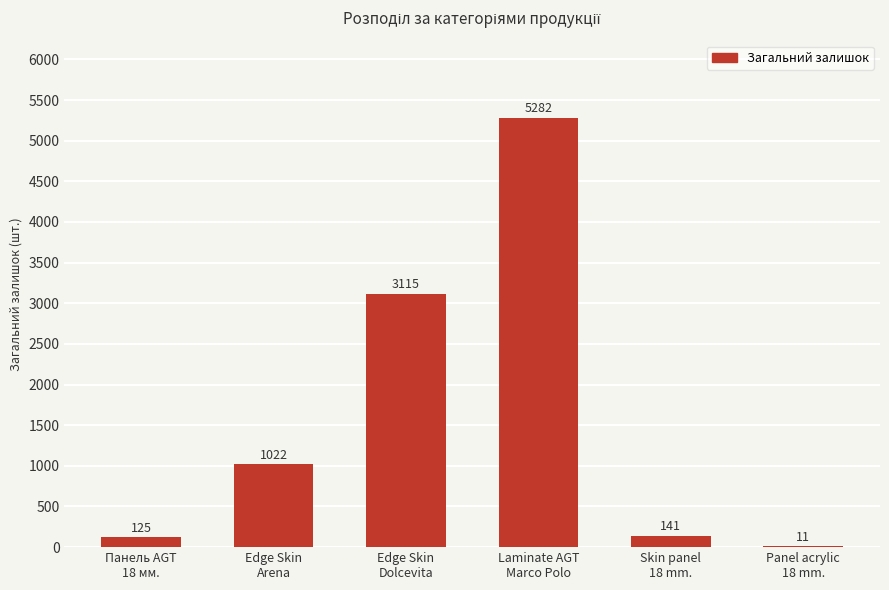

What is the average value?

1616